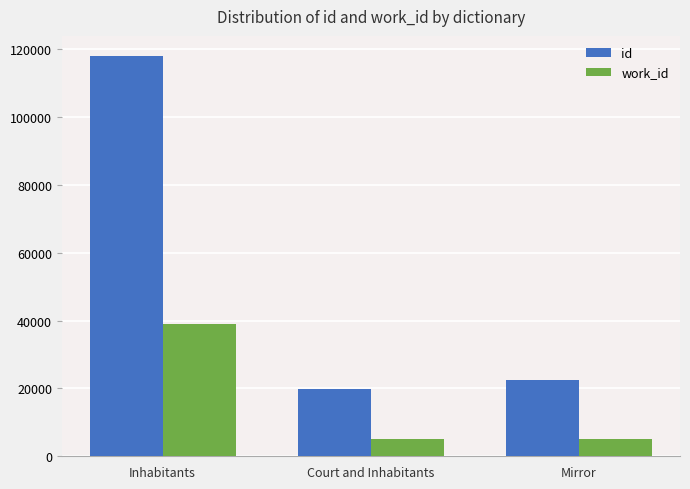

List the labels in order of id value, smallest first.

Court and Inhabitants, Mirror, Inhabitants